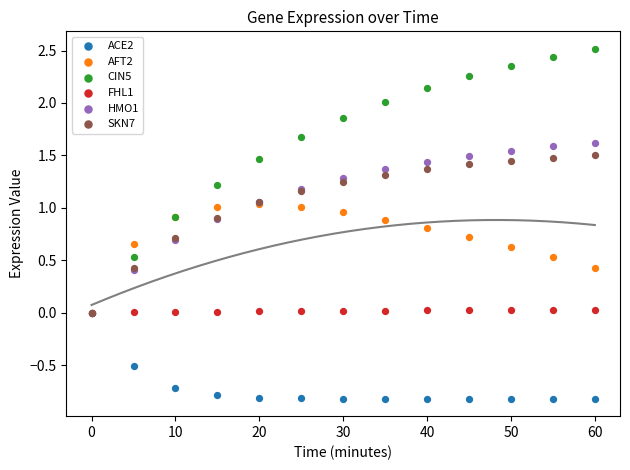

What are all the series names shown in the legend?

ACE2, AFT2, CIN5, FHL1, HMO1, SKN7